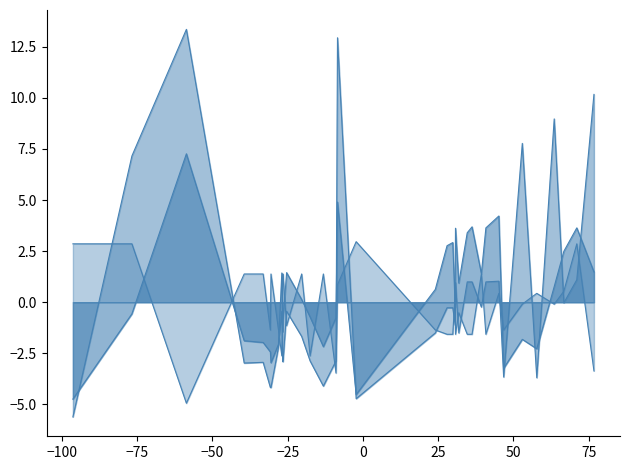

How many intersections are there between RPT_LEN_line and MSQUARE_line?

21